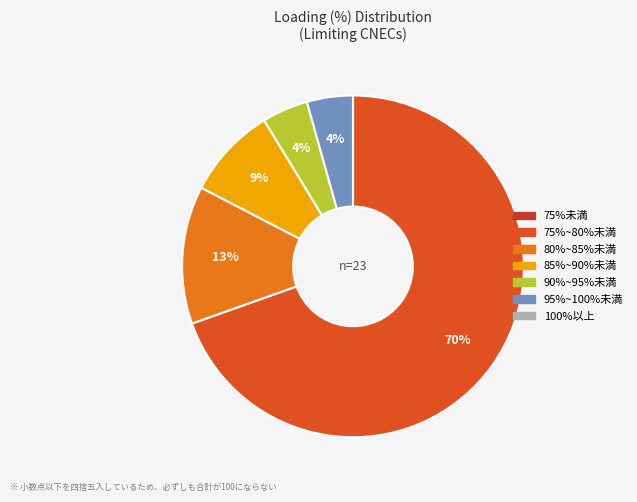

Does any single category account for the majority?

Yes